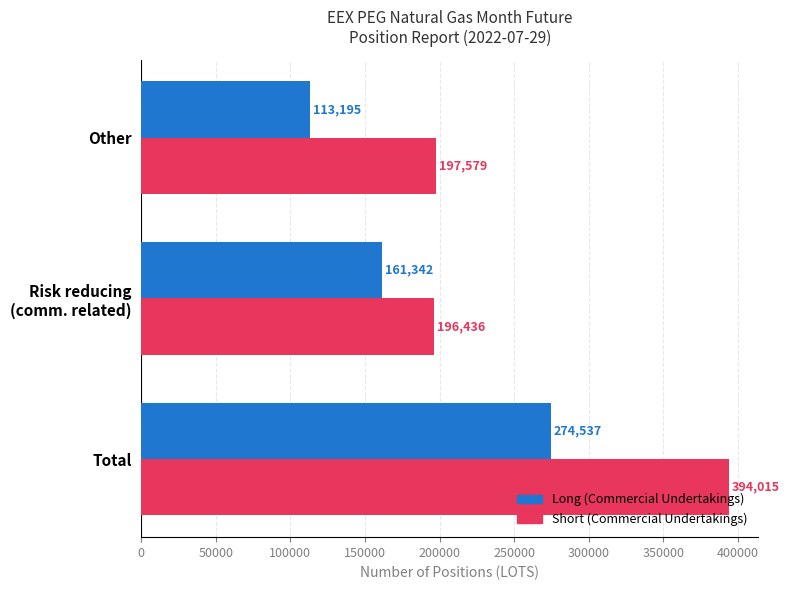

True or false: Long (Commercial Undertakings) has a value of 113195 at Other.

True